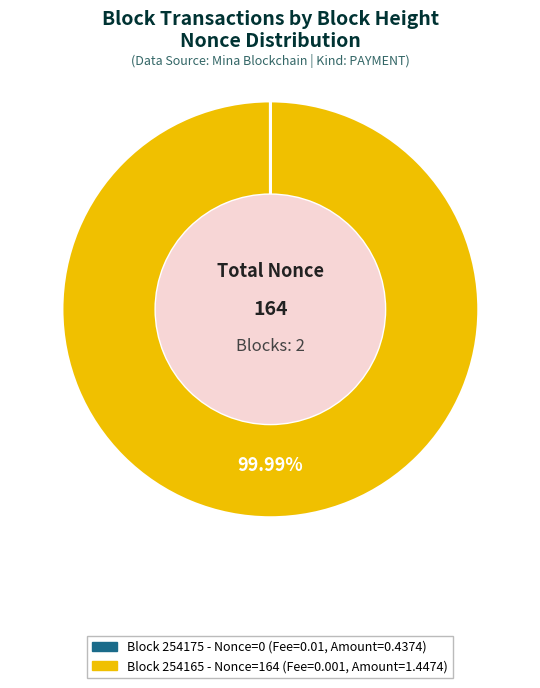

Is there any slice that represents more than half of the pie?

Yes